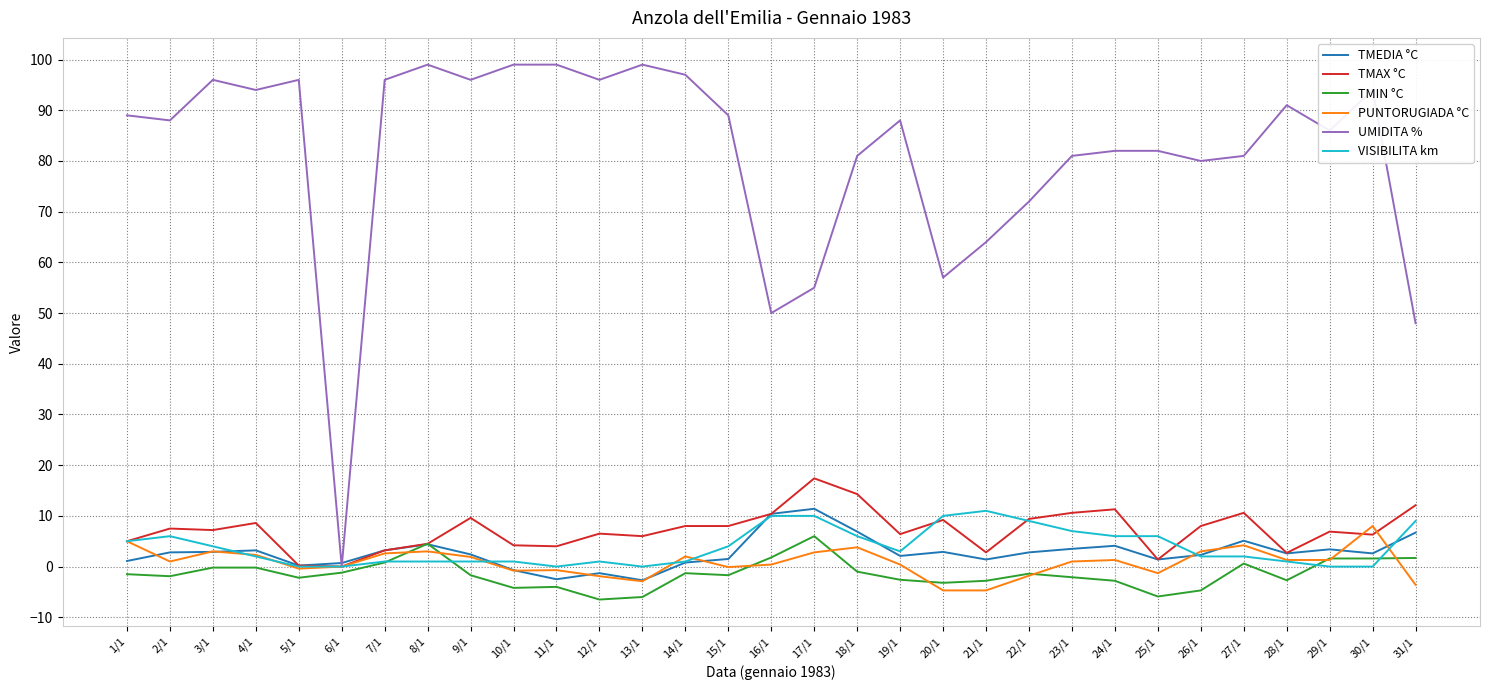

Count the number of data series in this chart.

6